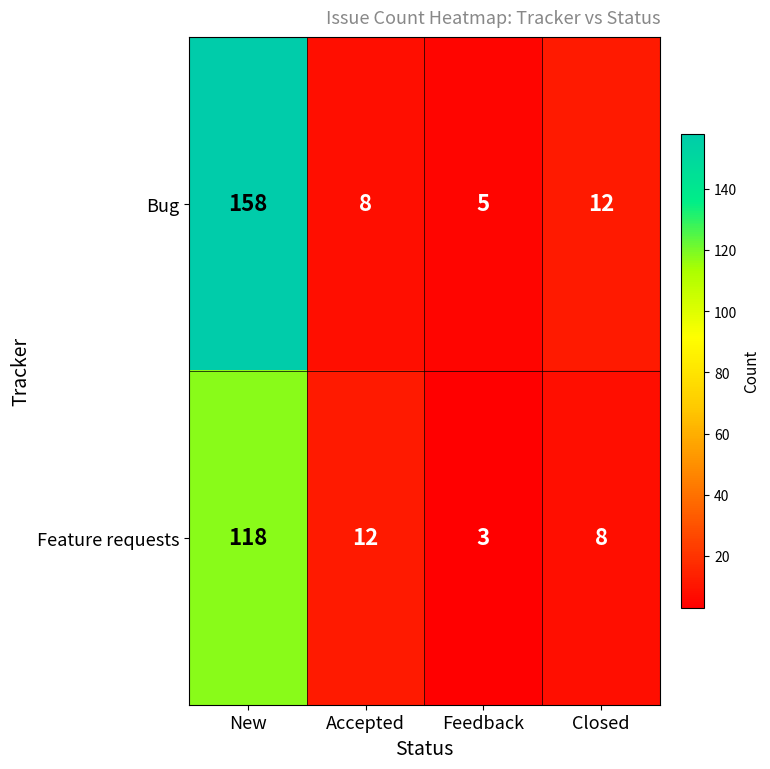

Reading right to left, what are all the values shown in this chart?

Bug: Closed=12	Feedback=5	Accepted=8	New=158
Feature requests: Closed=8	Feedback=3	Accepted=12	New=118